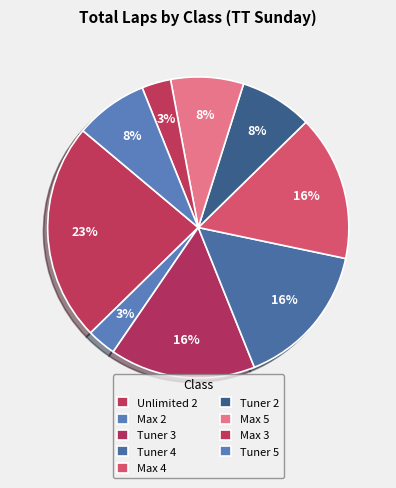

Between Unlimited 2 and Tuner 2, which is larger?

Unlimited 2